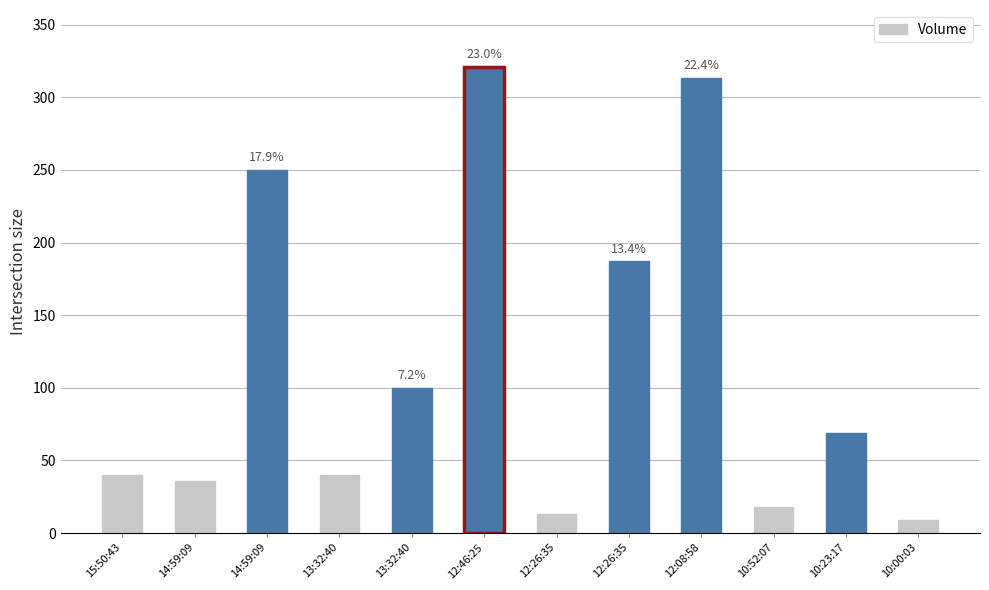

Approximately how many times larger is the value at 12:26:35 compared to 10:00:03?

1.4